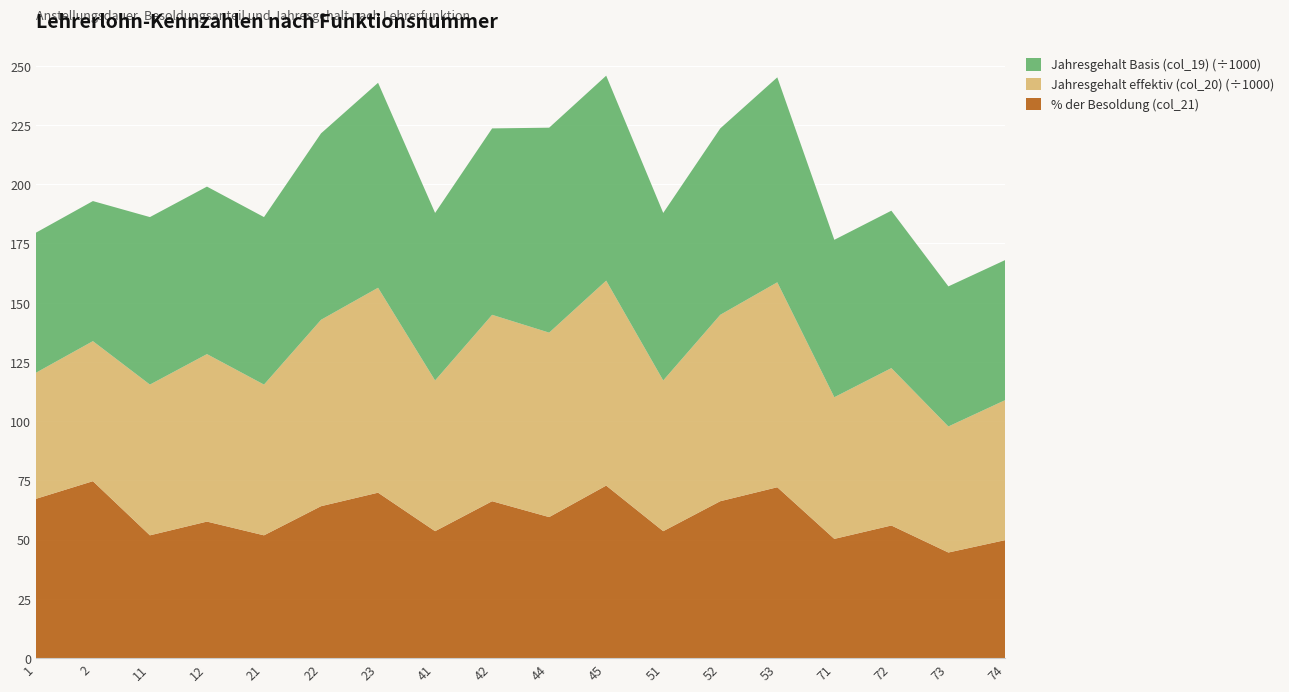

Reading left to right, extract all data points from this chart.

% der Besoldung (col_21): 67.2	74.7	51.8	57.6	51.8	64.1	69.8	53.5	66.2	59.5	72.8	53.5	66.2	72.1	50.3	56.0	44.5	49.8
Jahresgehalt effektiv (col_20): 53210.4	59122.7	63631.6	70701.8	63631.6	78683.1	86512.4	63631.6	78683.1	77861.1	86512.4	63631.6	78683.1	86512.4	59798.1	66442.4	53210.4	59122.7
Jahresgehalt Basis (col_19): 59122.7	59122.7	70701.8	70701.8	70701.8	78683.1	86512.4	70701.8	78683.1	86512.4	86512.4	70701.8	78683.1	86512.4	66442.4	66442.4	59122.7	59122.7